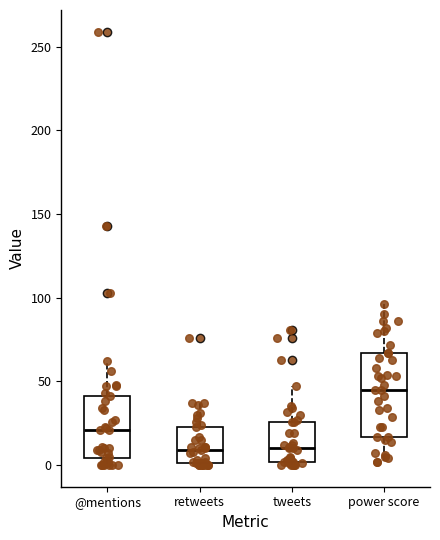

Where is the lower edge of the box for retweets on the y-axis? The values are not printed on the chart, so give them approximately, as read against the axis.

0